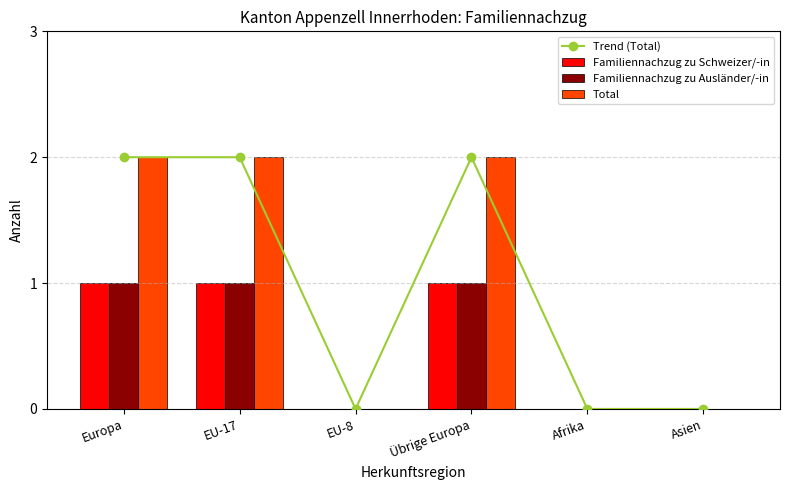

What is the sum of the Trend (Total) values at EU-17 and Übrige Europa?

4